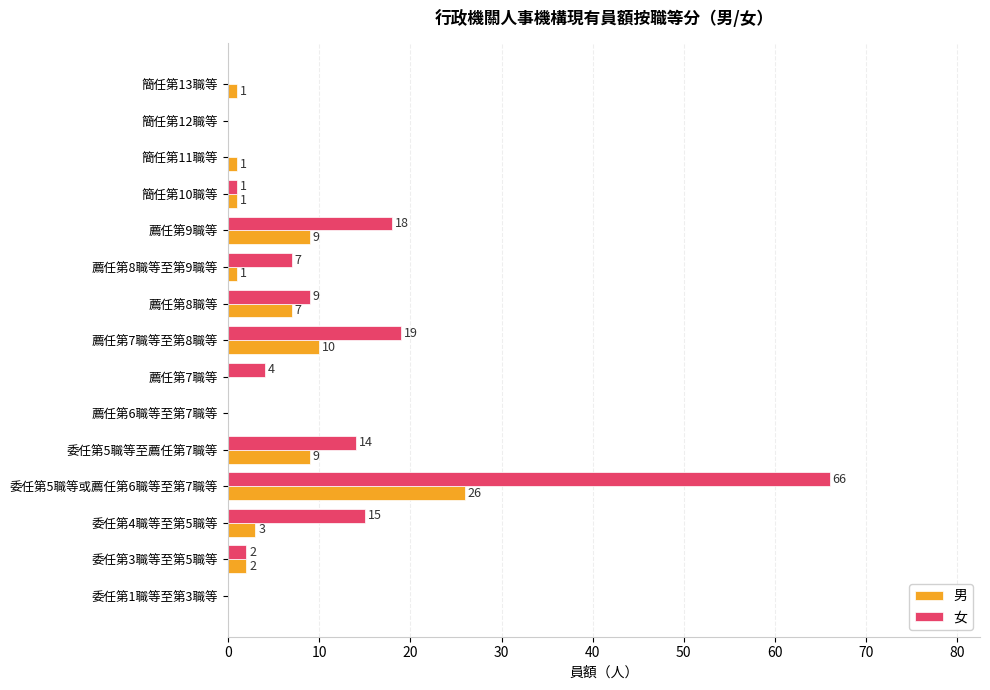

Which series changed the most between 委任第5職等或薦任第6職等至第7職等 and 委任第3職等至第5職等?

女